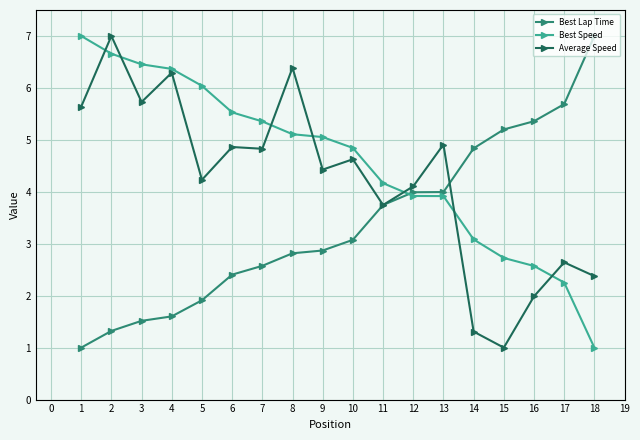

What is the minimum value for Best Speed?

1.0